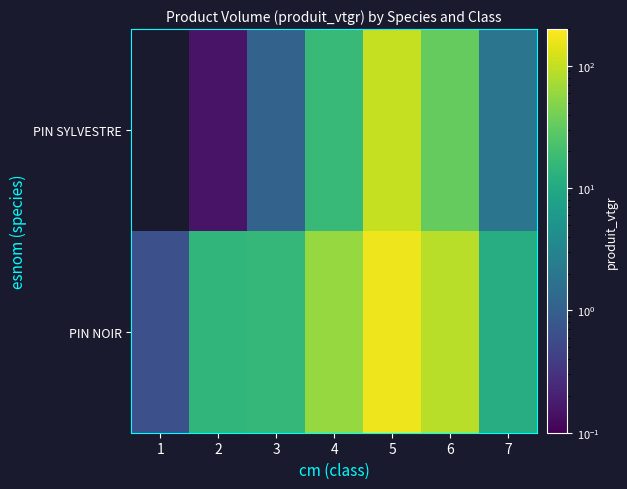

Rank the categories by PIN NOIR value from lowest to highest.

1, 7, 2, 3, 4, 6, 5